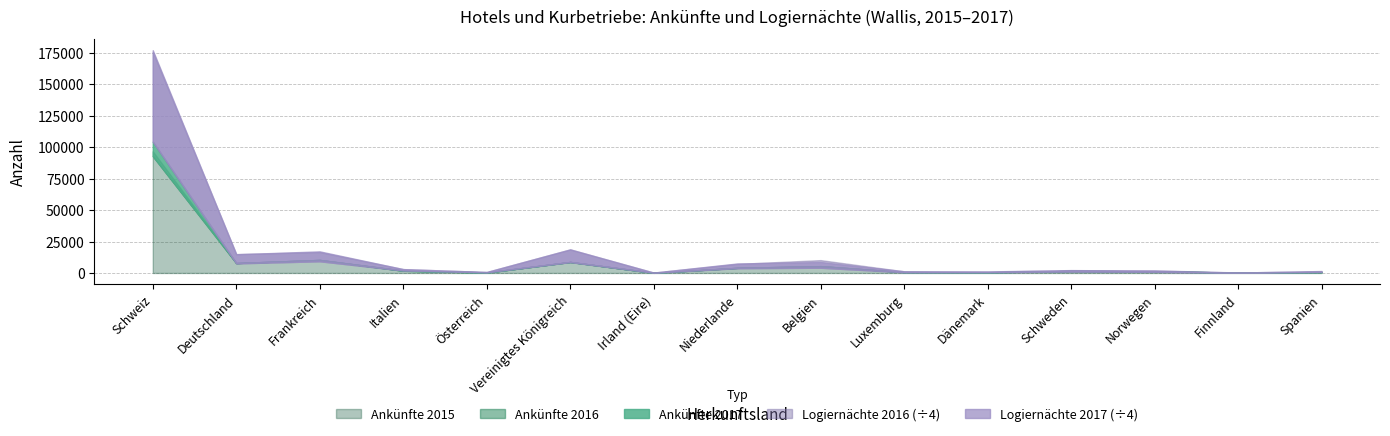

Rank the series by their maximum value, from lowest to highest.

Ankünfte 2015, Ankünfte 2016, Ankünfte 2017, Logiernächte 2016, Logiernächte 2017